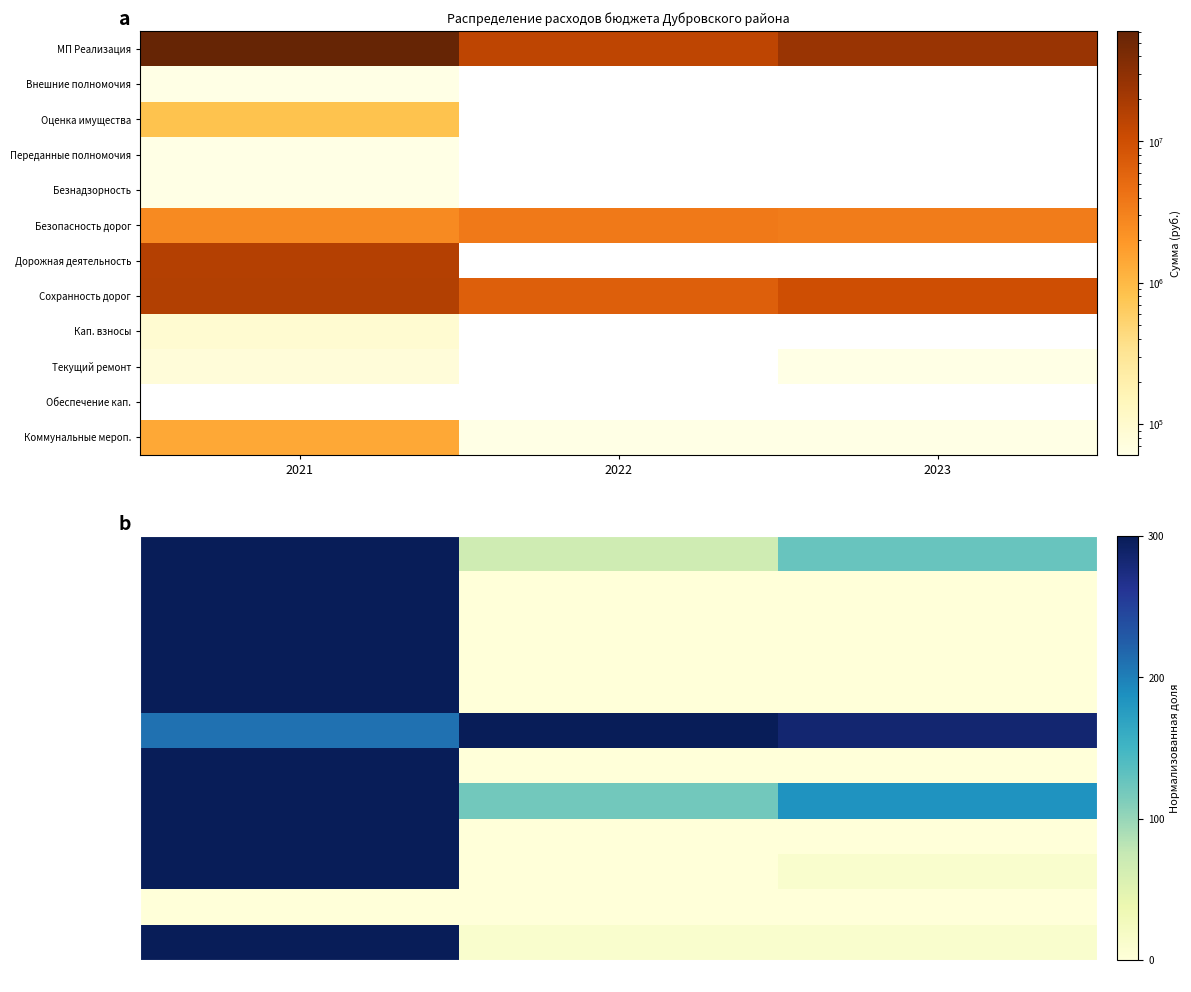

Which category has the highest value across all series?

2021